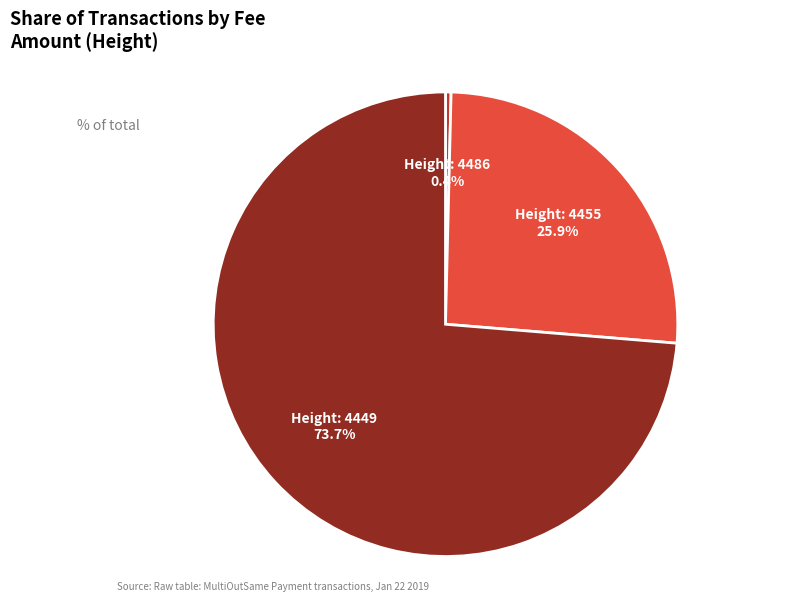

Does any single category account for the majority?

Yes